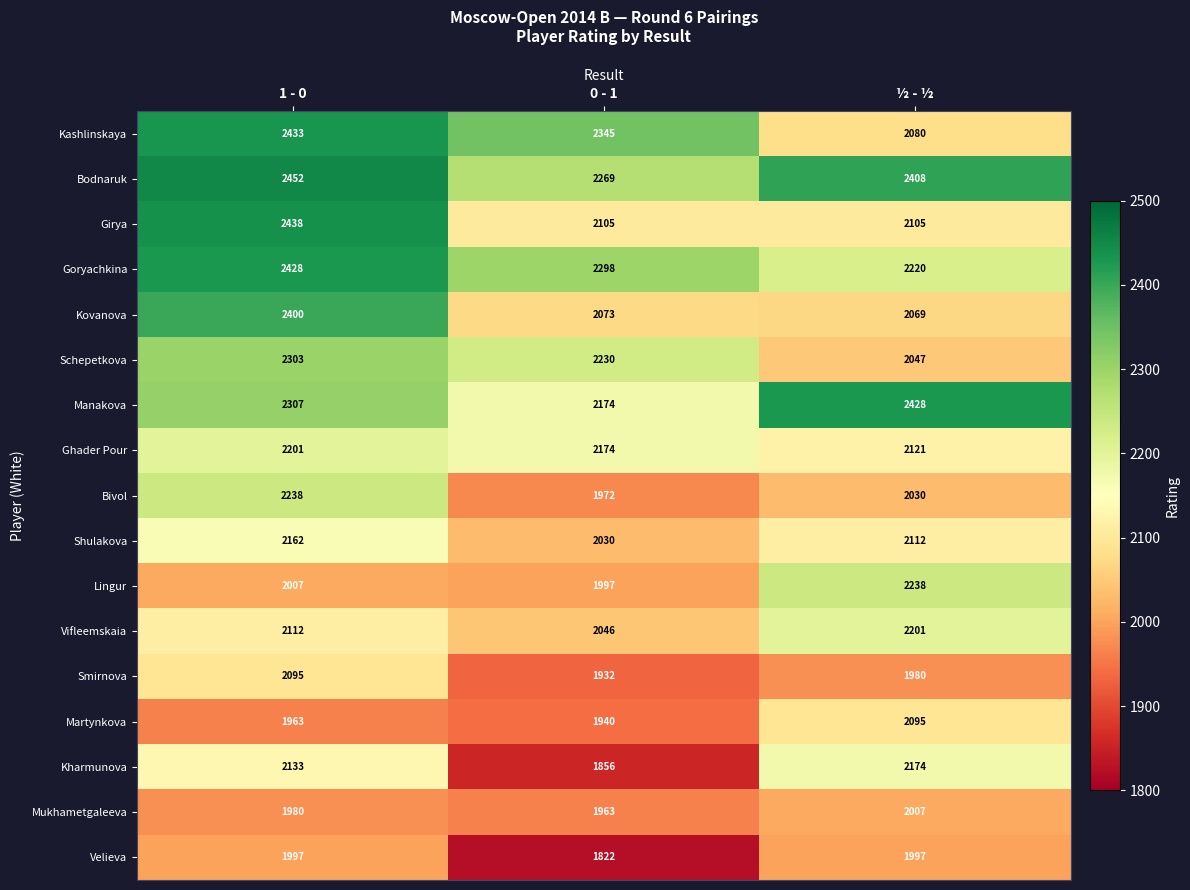

The Mukhametgaleeva series shows 1980 at 1 - 0. True or false?

True